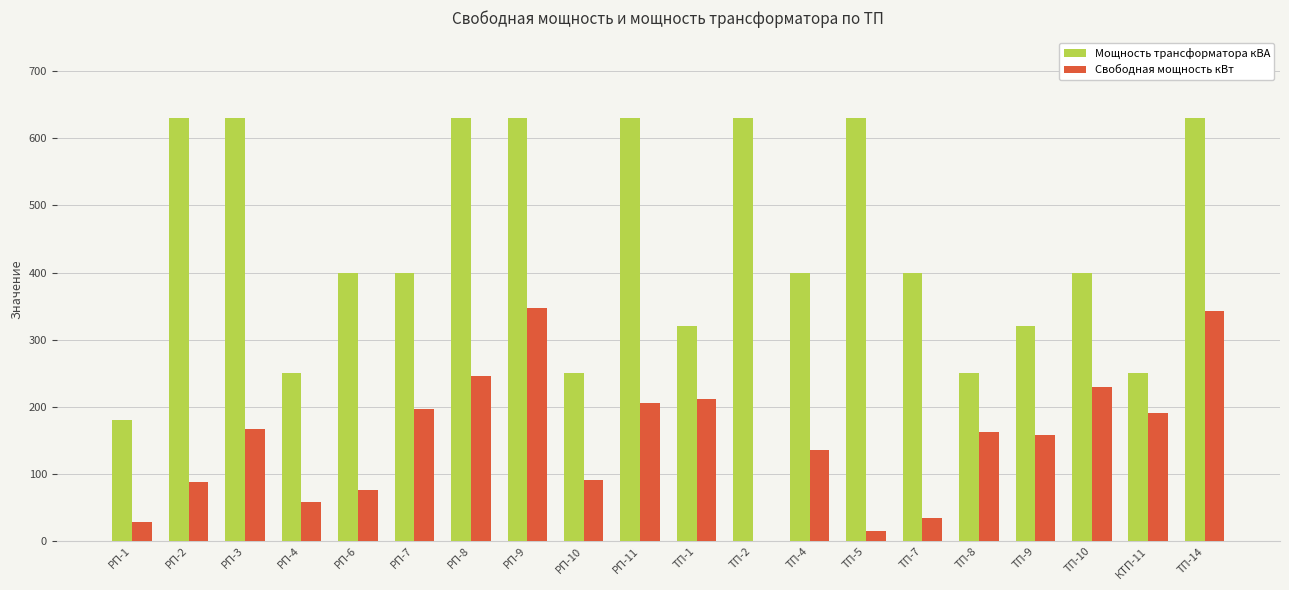

Which series has the widest spread of values?

Мощность трансформатора кВА